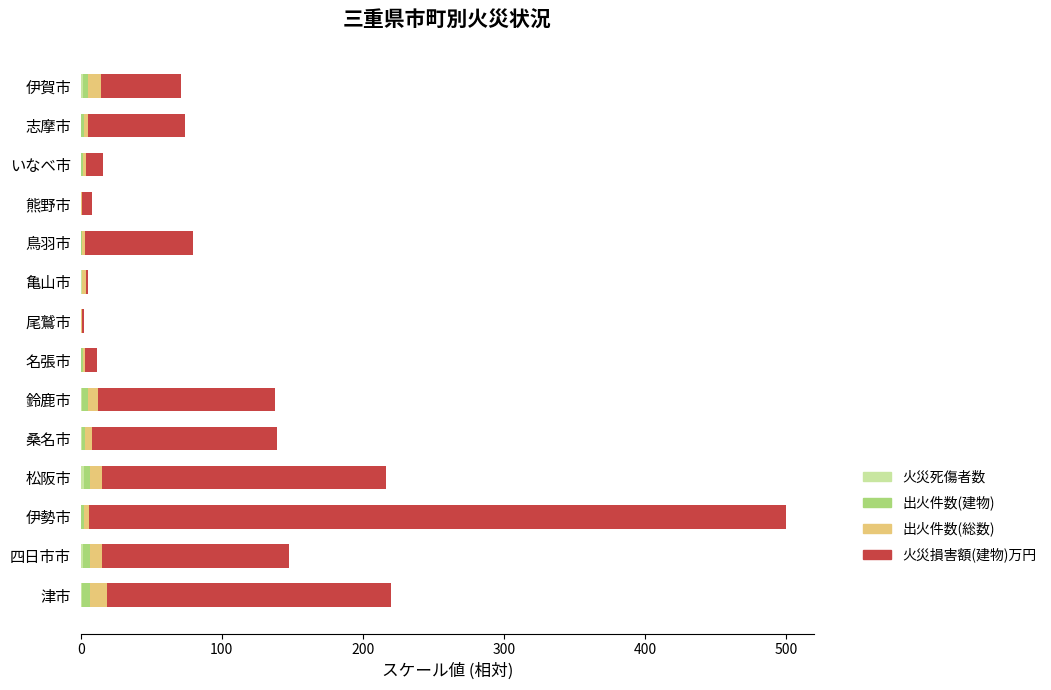

At which category is the sum across all series the highest?

伊勢市